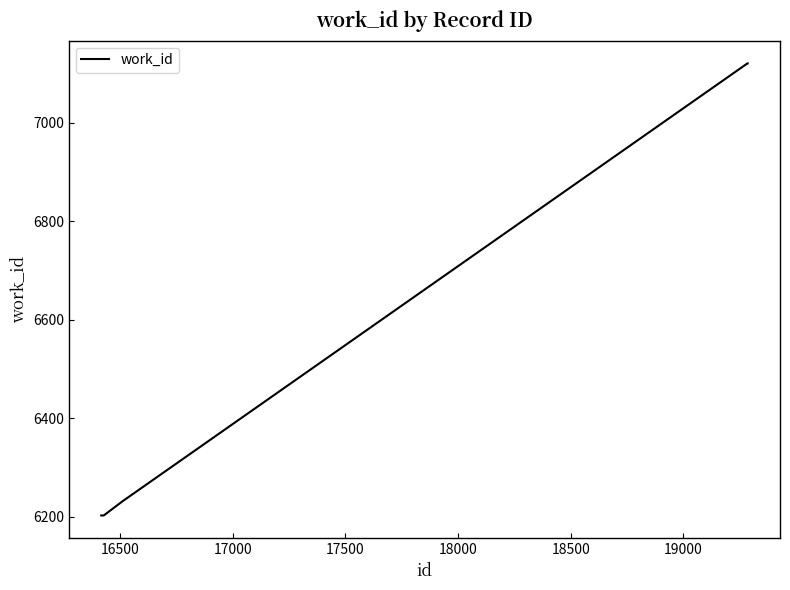

Is this an area chart (filled region under the line)?

No